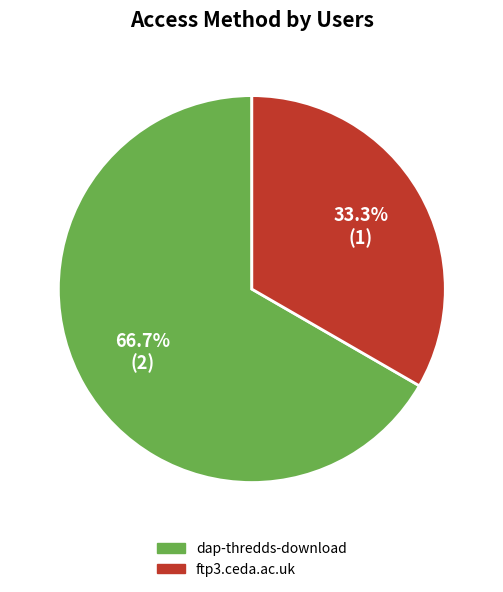

Which slice is the smallest?

ftp3.ceda.ac.uk